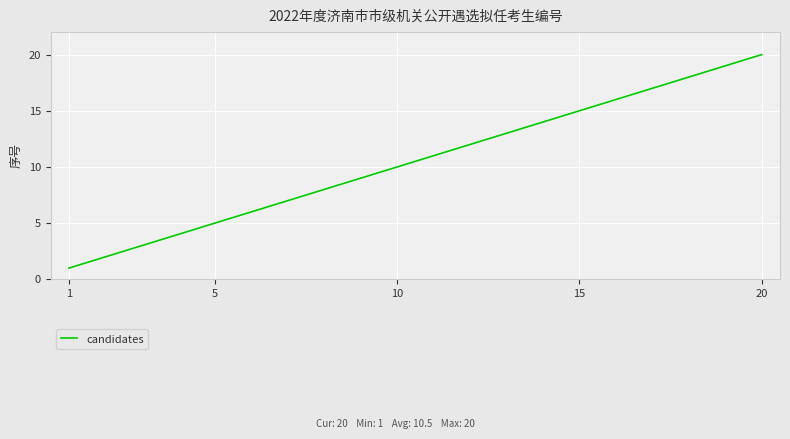

What is the difference between the maximum and minimum values?

19